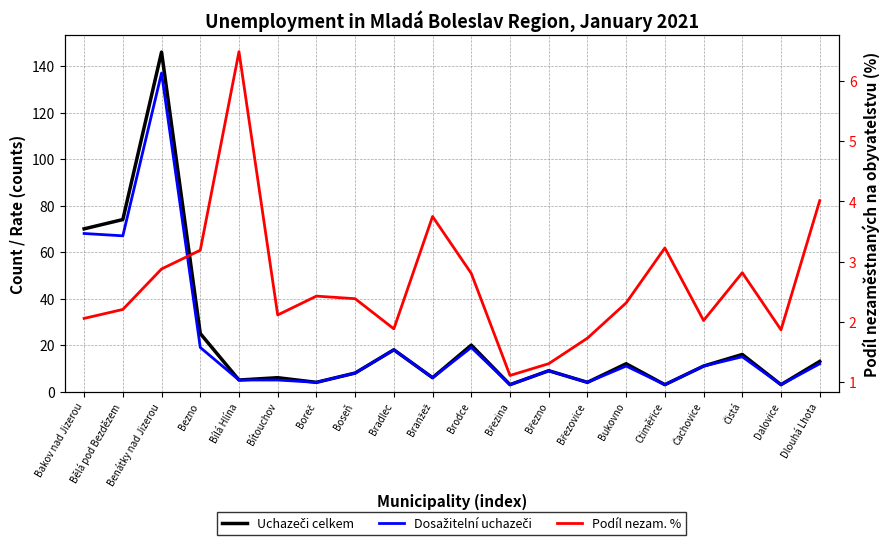

Does the chart have visible grid lines?

Yes